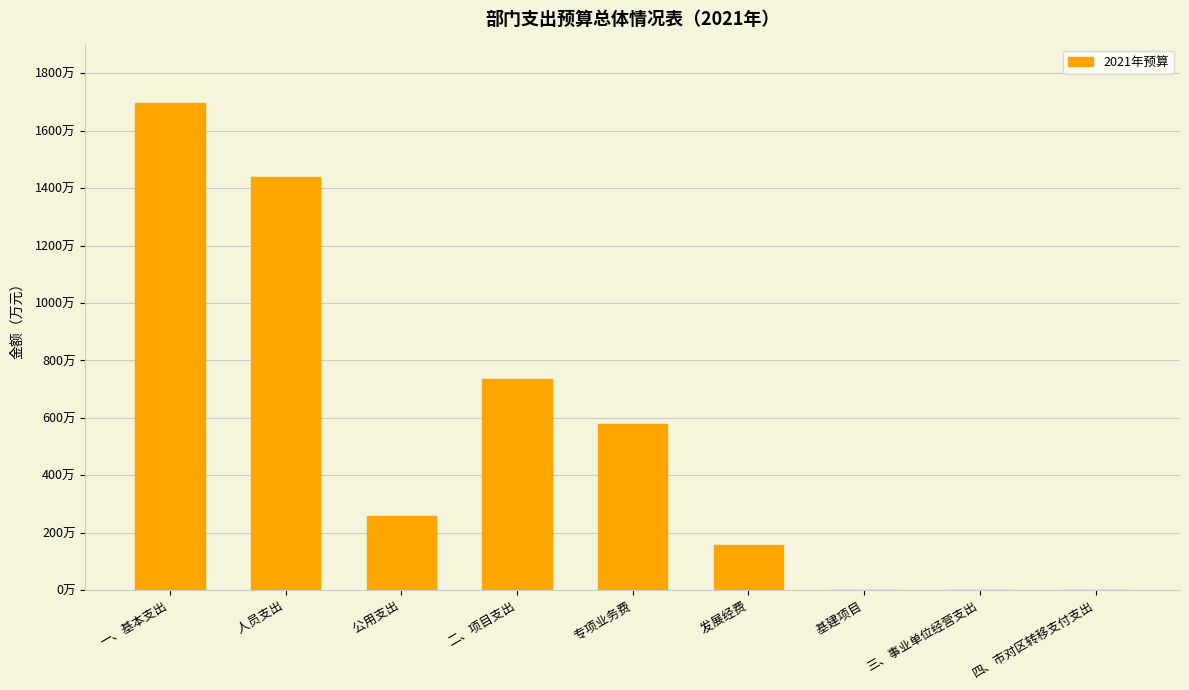

At which label does the data first exceed 258?

一、基本支出